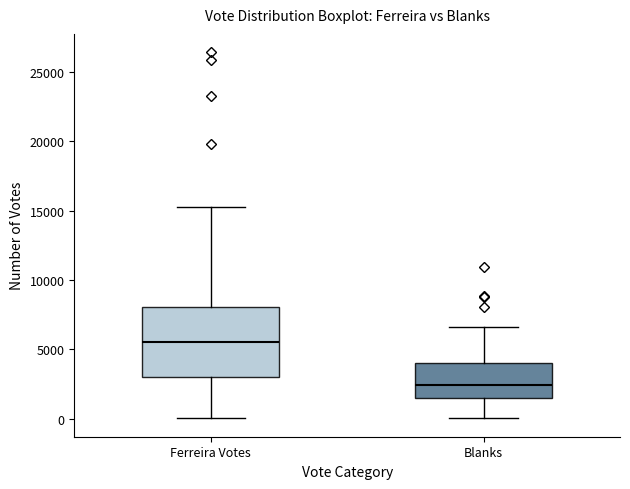

Which box's median line is the lowest?

Blanks